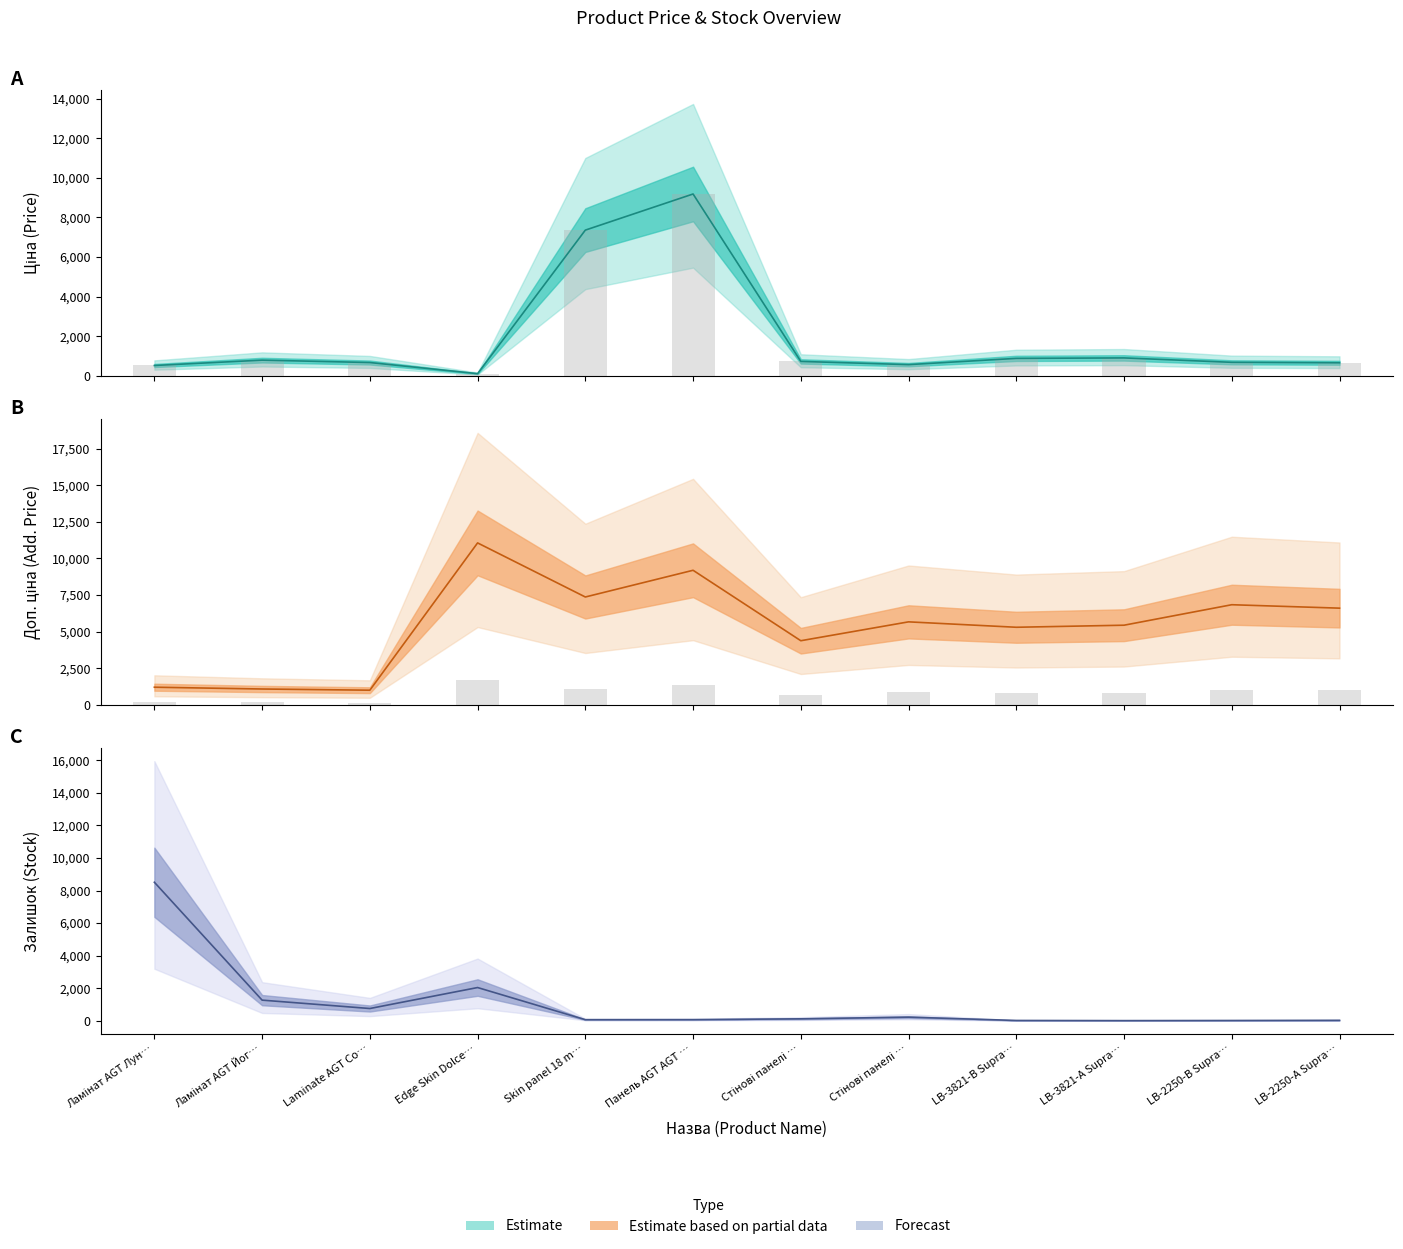

What is the average value of the Ціна series?

1922.4